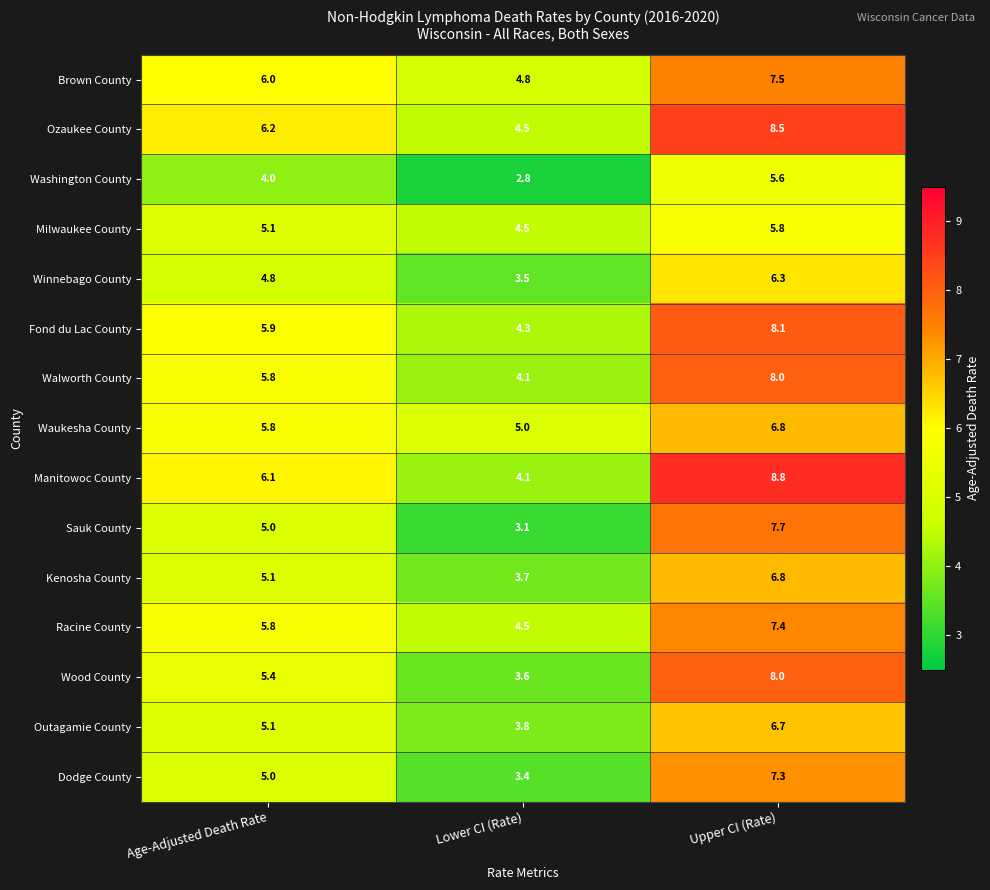

List the labels in order of Fond du Lac County value, smallest first.

Lower CI (Rate), Age-Adjusted Death Rate, Upper CI (Rate)